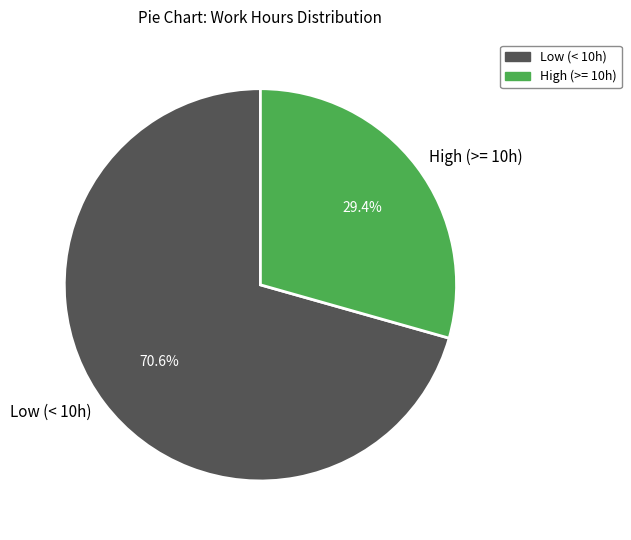

Rank the categories by value from lowest to highest.

High (>= 10h), Low (< 10h)